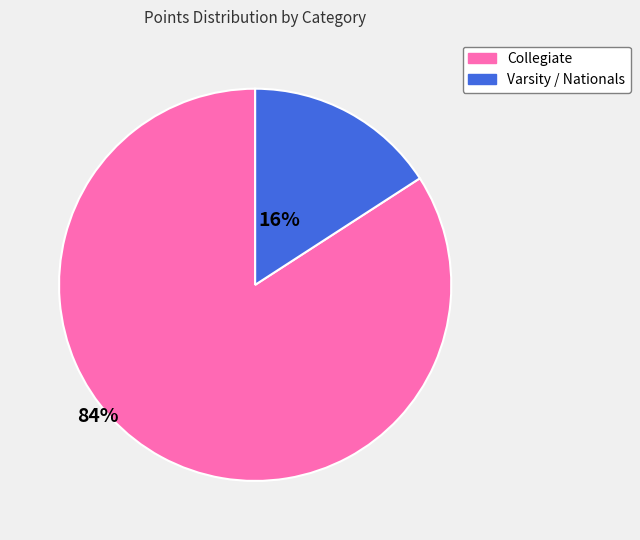

Is there a majority slice in this chart?

Yes